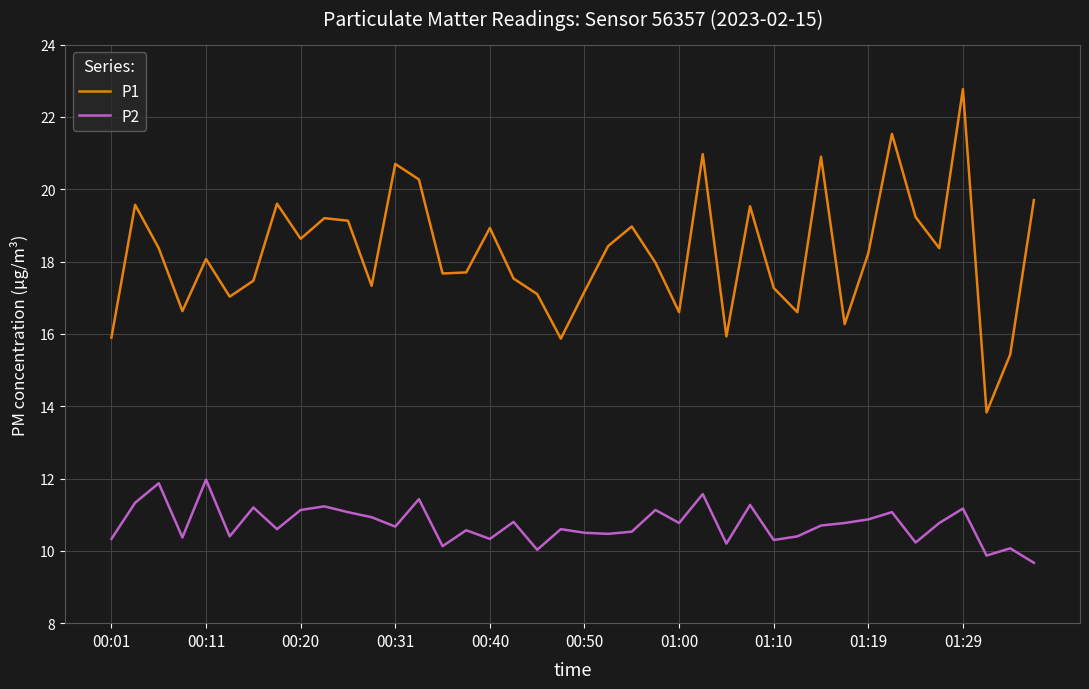

List the series in order of their peak value, highest first.

P1, P2